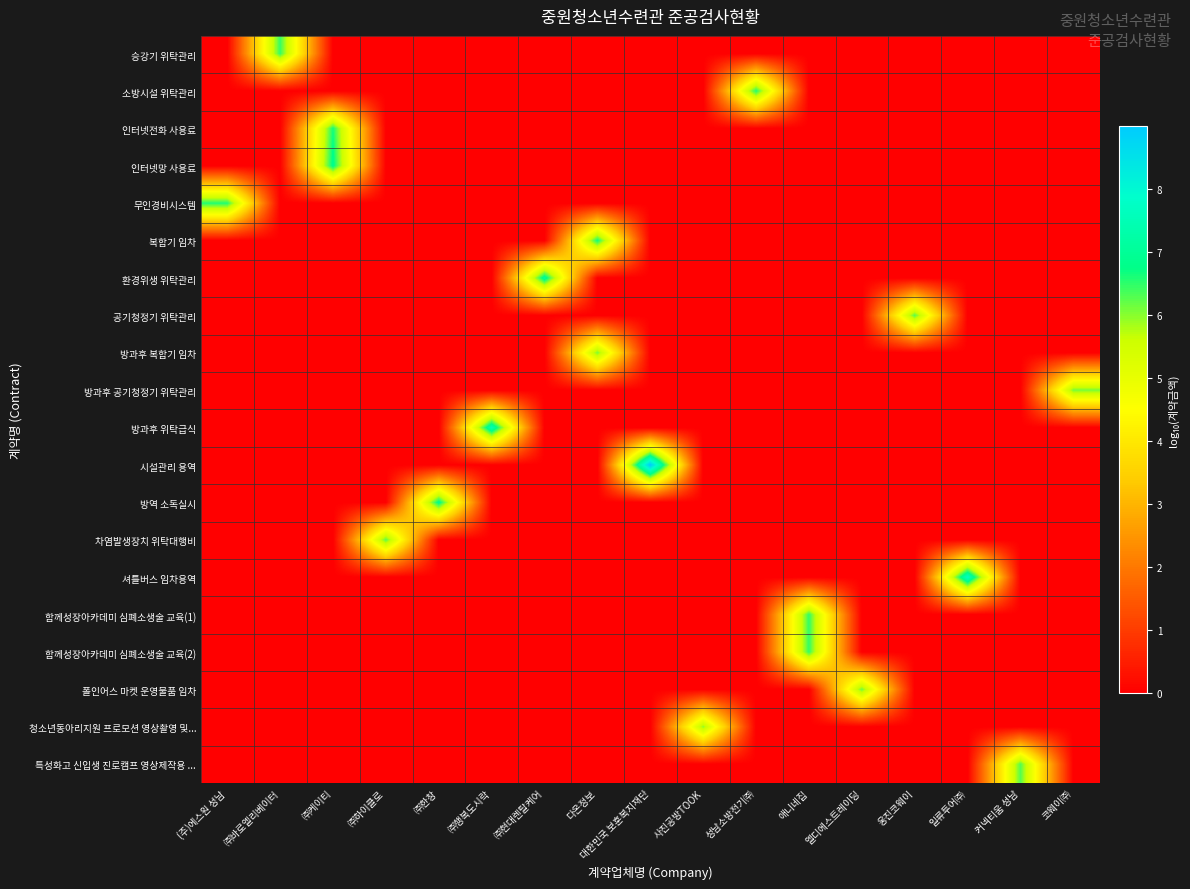

What is the spread (max minus min) of values at ㈜하이클로?

6.3